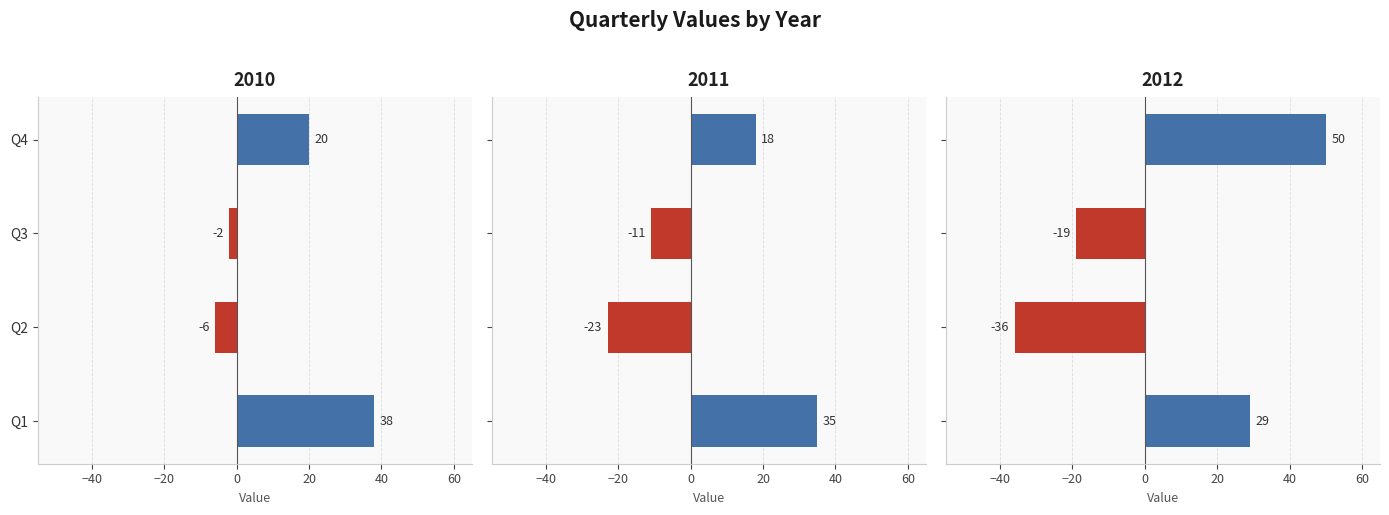

How many values in 2012 are above zero?

2